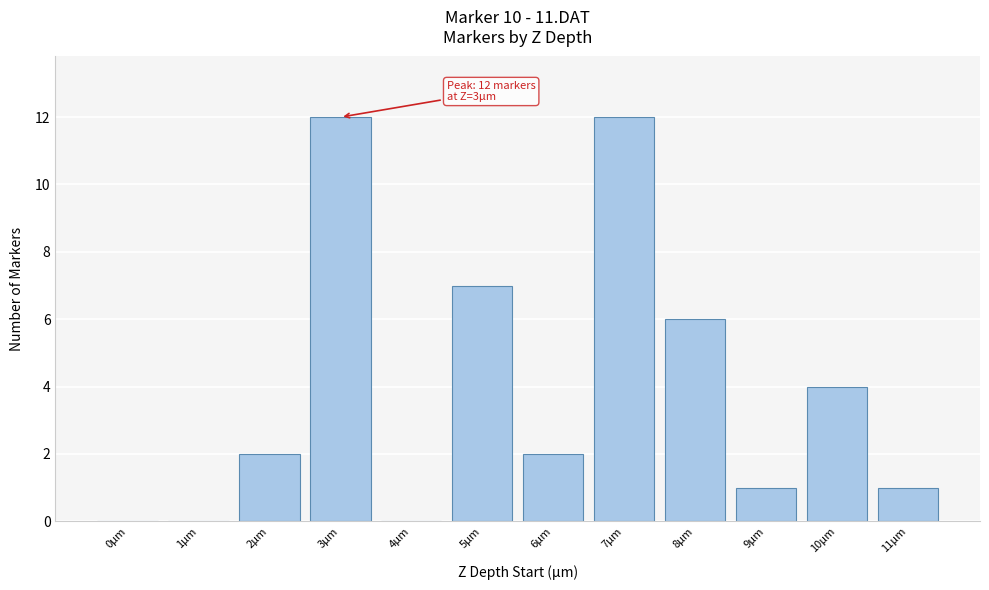

Reading left to right, transcribe all the data shown in this chart.

0µm=0	1µm=0	2µm=2	3µm=12	4µm=0	5µm=7	6µm=2	7µm=12	8µm=6	9µm=1	10µm=4	11µm=1